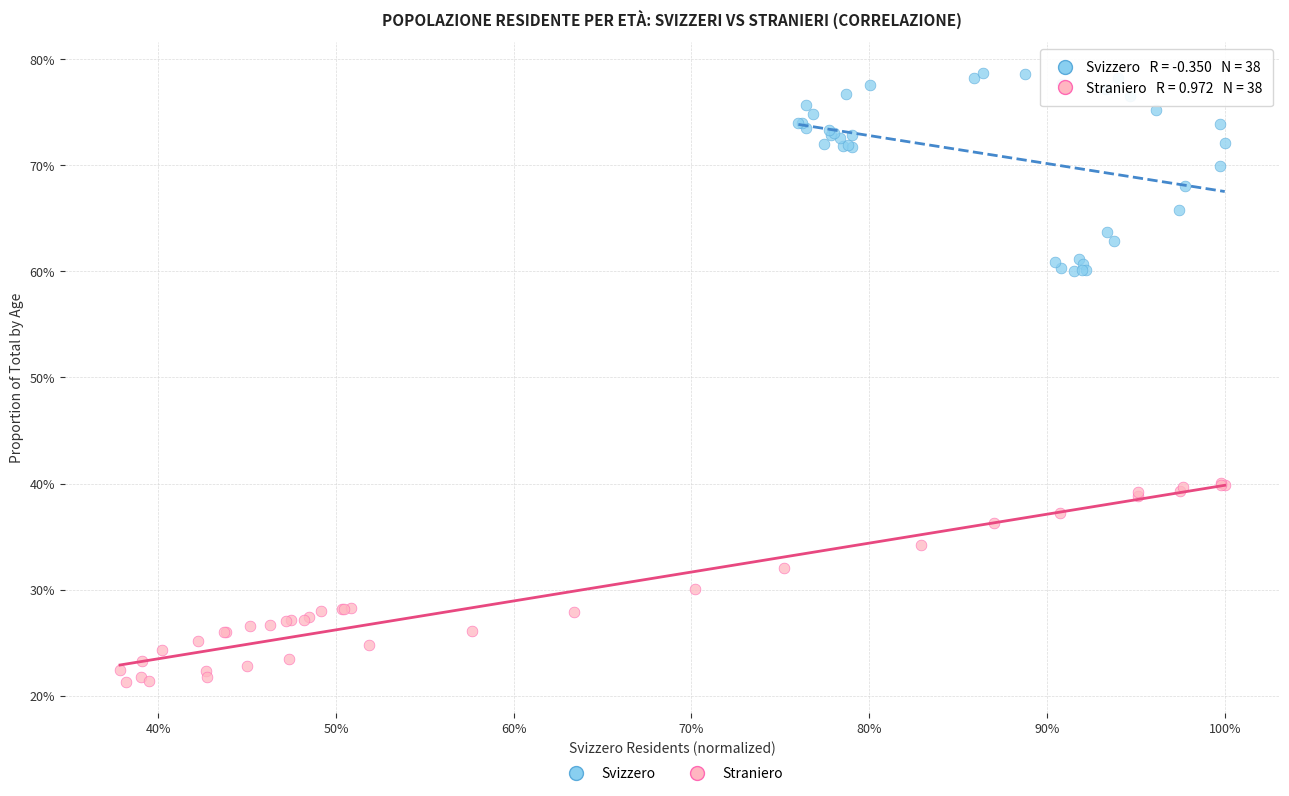

What are all the series names shown in the legend?

Svizzero, Straniero